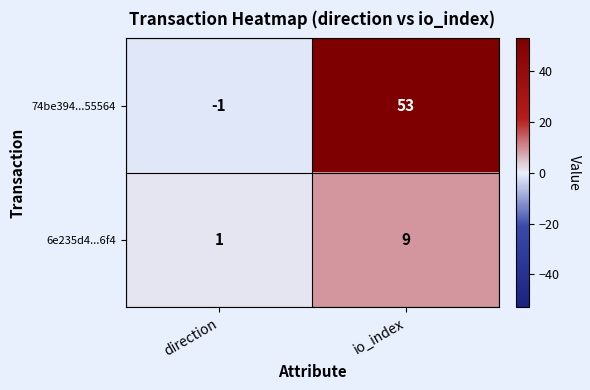

What is the difference between the 6e235d4...6f4 values at io_index and direction?

8